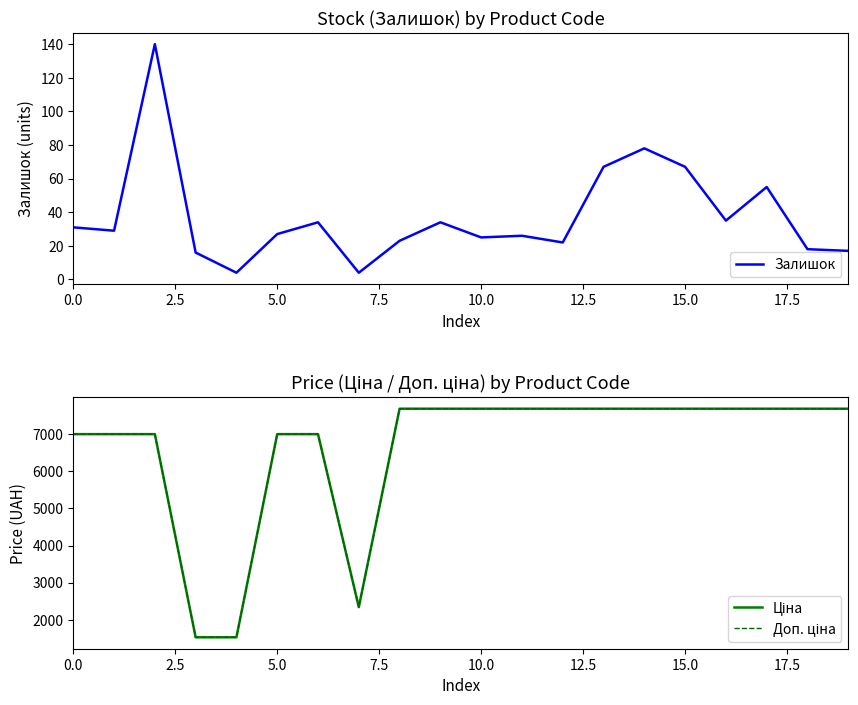

At which category is the sum across all series the highest?

14